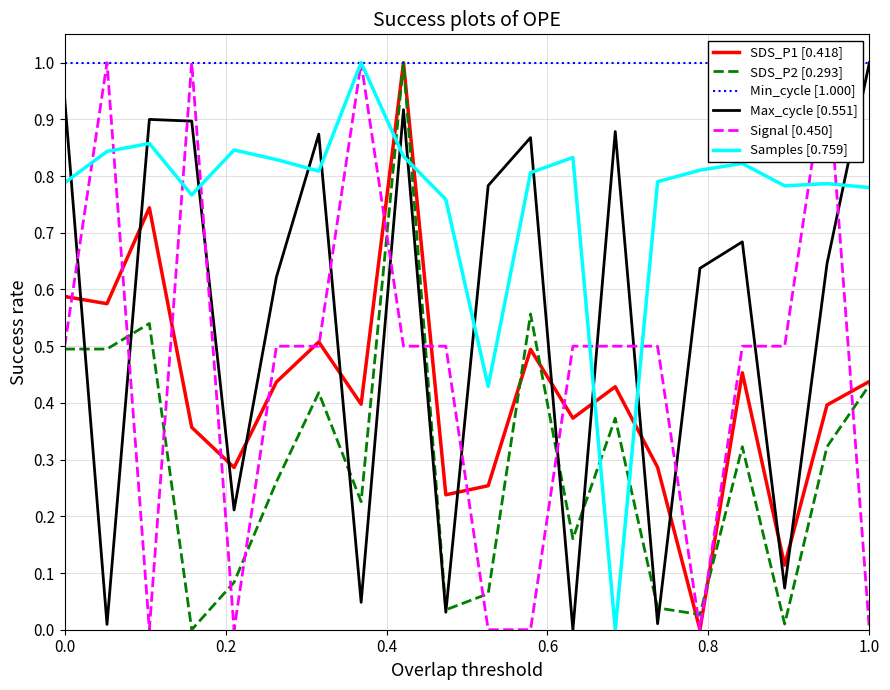

True or false: SDS_P1 [0.418] and Max_cycle [0.551] intersect in this chart.

True